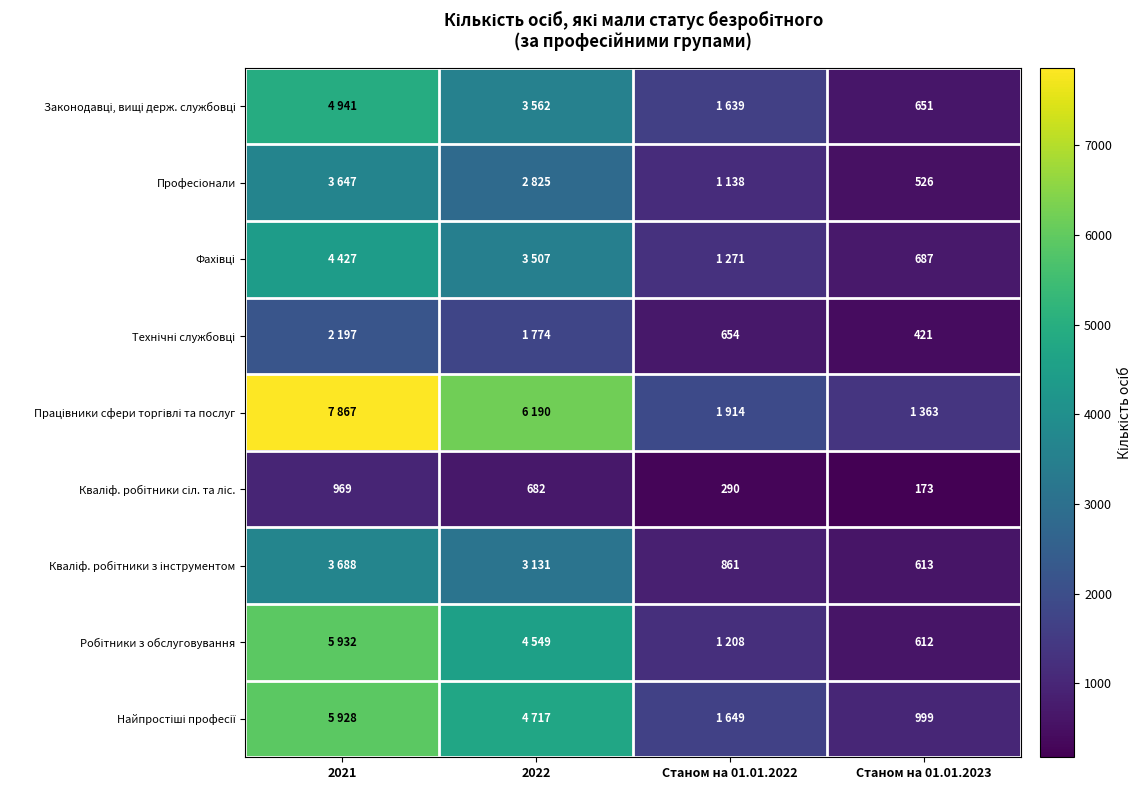

What is the difference between the maximum and second lowest values in the Професіонали series?

2509